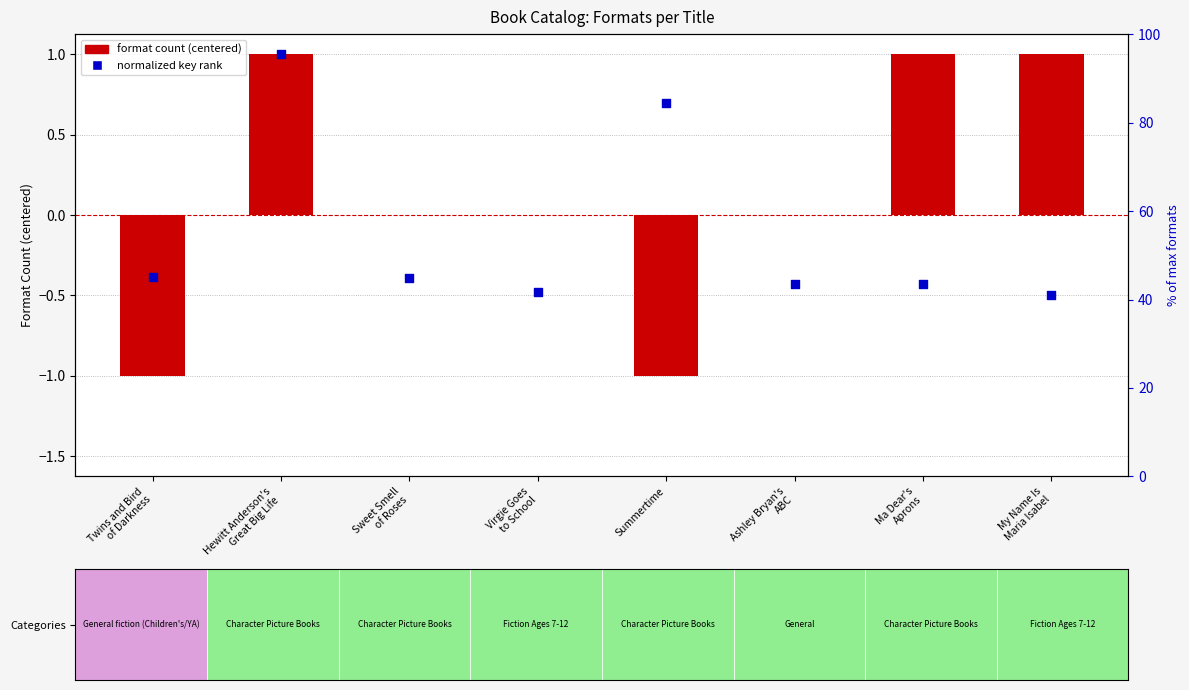

Which series contains the lowest Y value?

format count (centered)